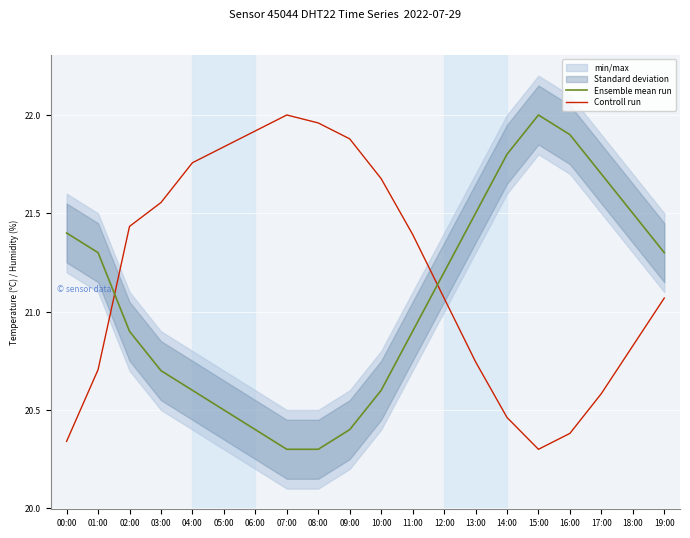

Where is Ensemble mean run nearest to the value 21?

02:00